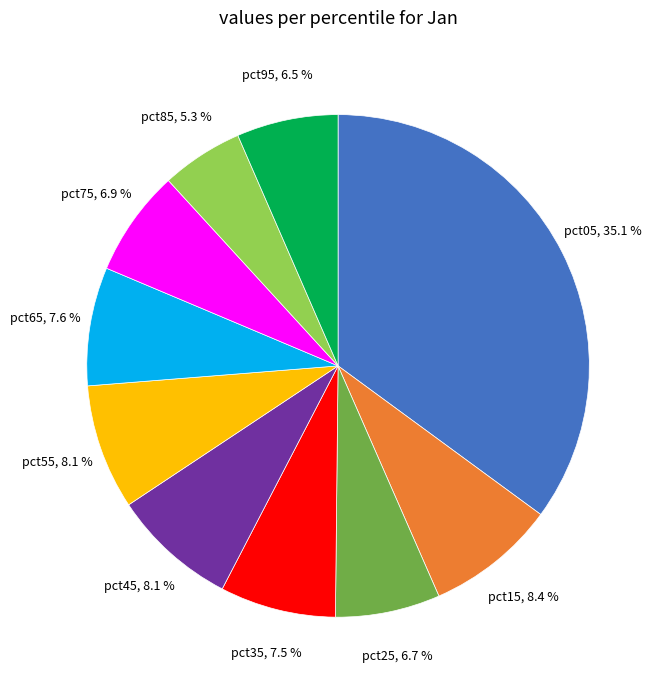

Is there any slice that represents more than half of the pie?

No